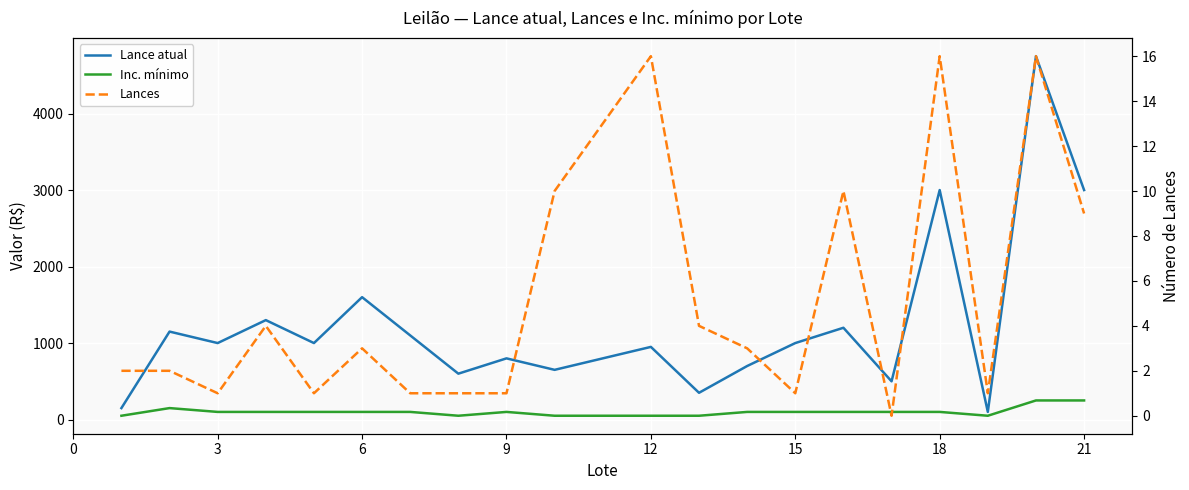

How many values in the Inc. mínimo series exceed 100?

3